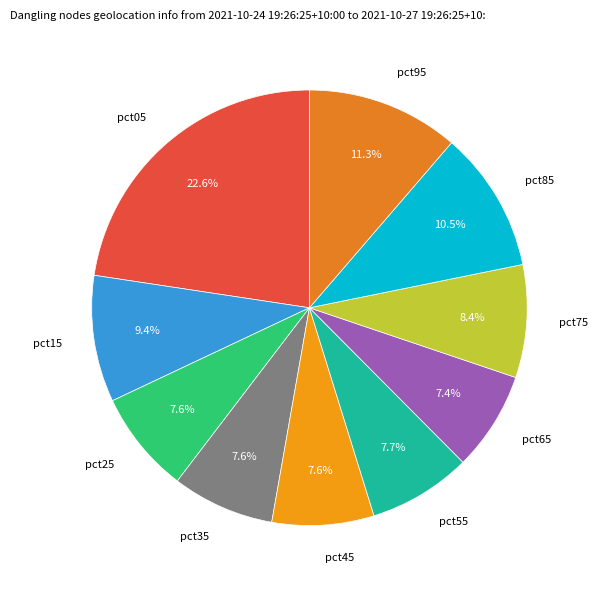

What percentage is the pct75 slice, to the nearest percent?

8%